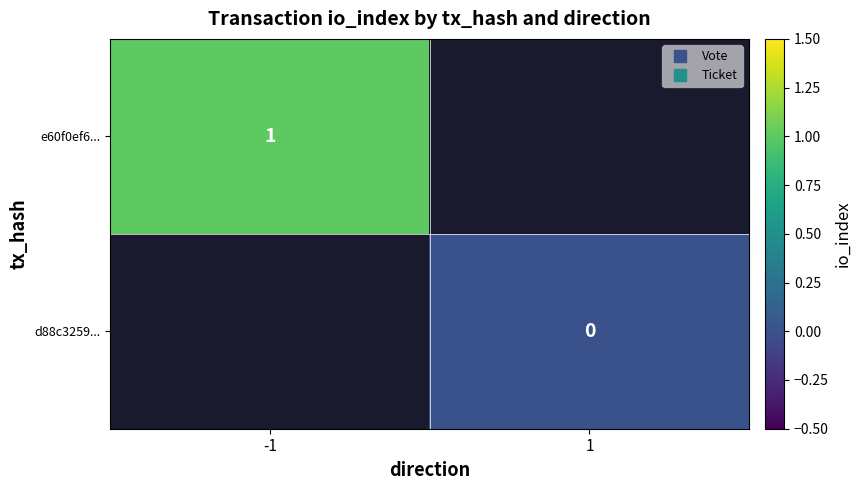

At -1, list the series in order from largest to smallest.

e60f0ef6..., d88c3259...